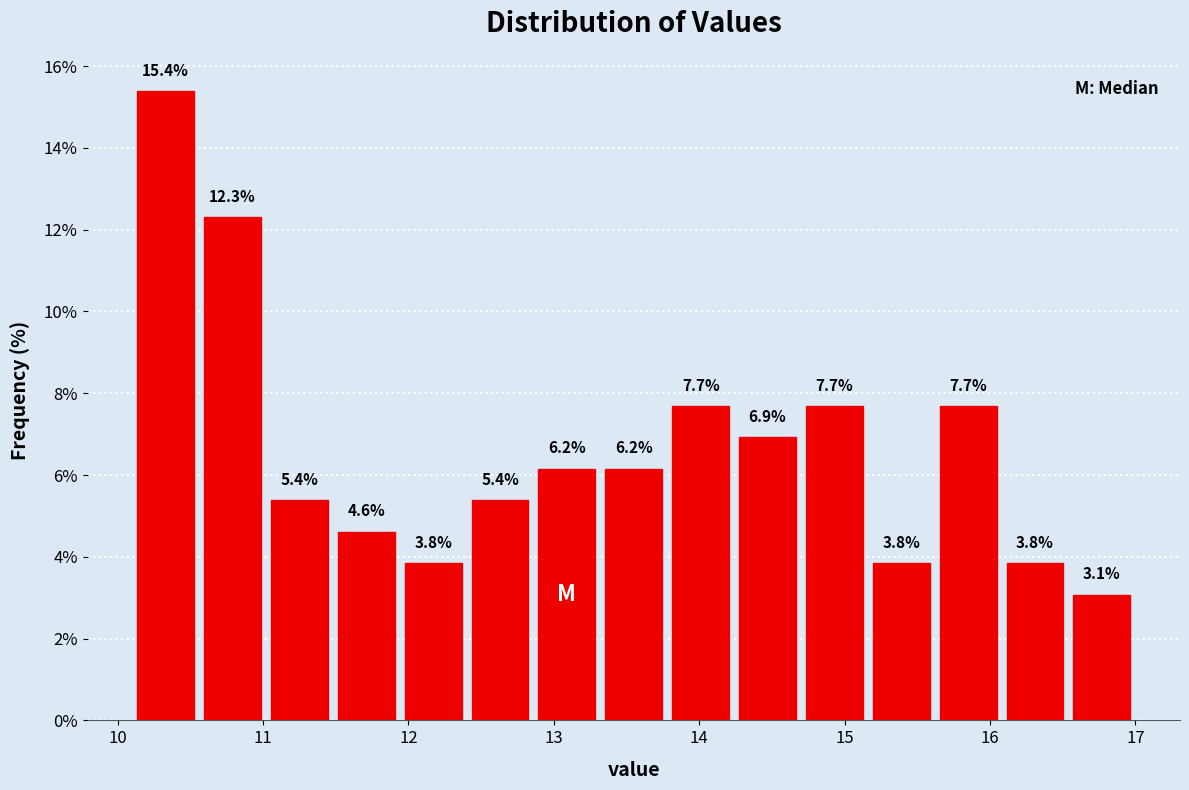

Reading left to right, list every bar in this chart as the range it spans on the x-axis followed by its height. The bar edges are not printed on the chart, so give them approximately, as read against the axis.

10.10 to 10.56: 15.4
10.56 to 11.02: 12.3
11.02 to 11.48: 5.4
11.48 to 11.94: 4.6
11.94 to 12.40: 3.8
12.40 to 12.86: 5.4
12.86 to 13.32: 6.2
13.32 to 13.78: 6.2
13.78 to 14.24: 7.7
14.24 to 14.70: 6.9
14.70 to 15.16: 7.7
15.16 to 15.62: 3.8
15.62 to 16.08: 7.7
16.08 to 16.54: 3.8
16.54 to 17.00: 3.1